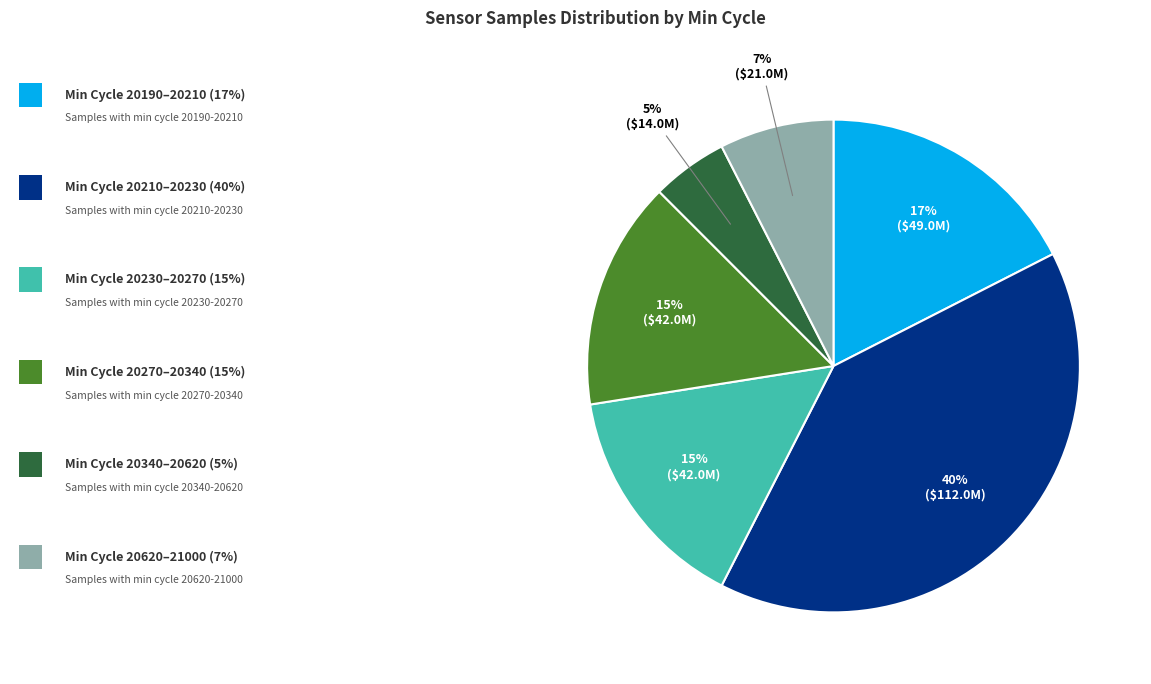

To the nearest percent, what is the difference between the largest and smallest slice percentages?

35%